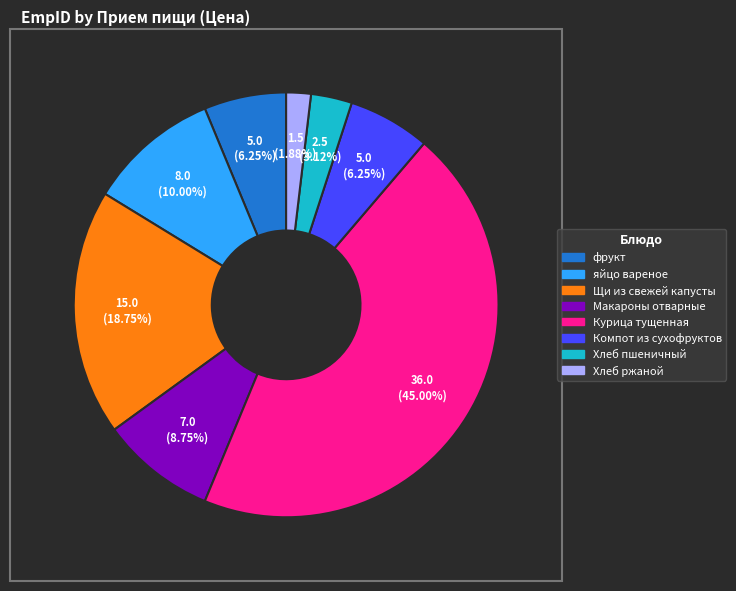

Count the number of slices in the pie.

8